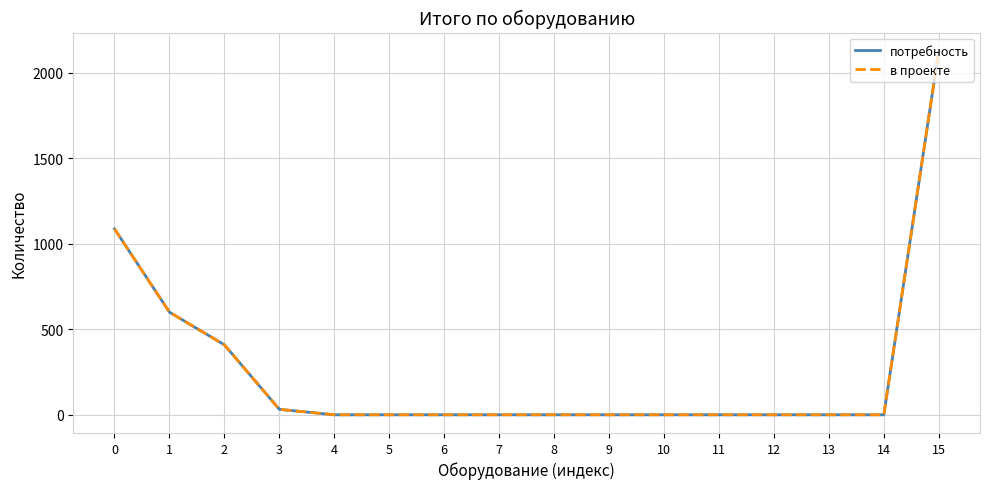

True or false: потребность and в проекте intersect in this chart.

False